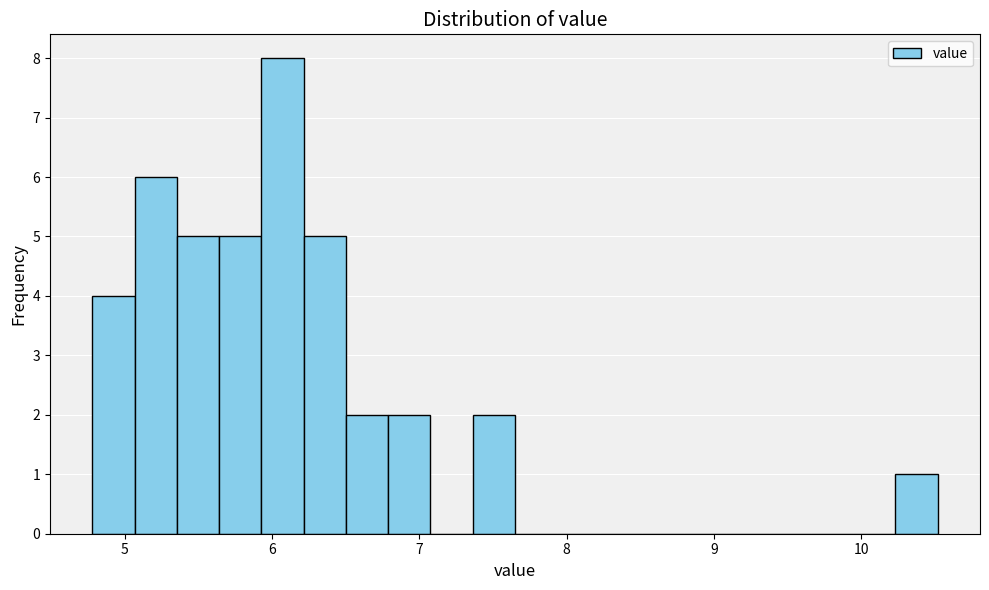

Read against the x-axis, roughly where is the centre of the tallest bar?

6.1